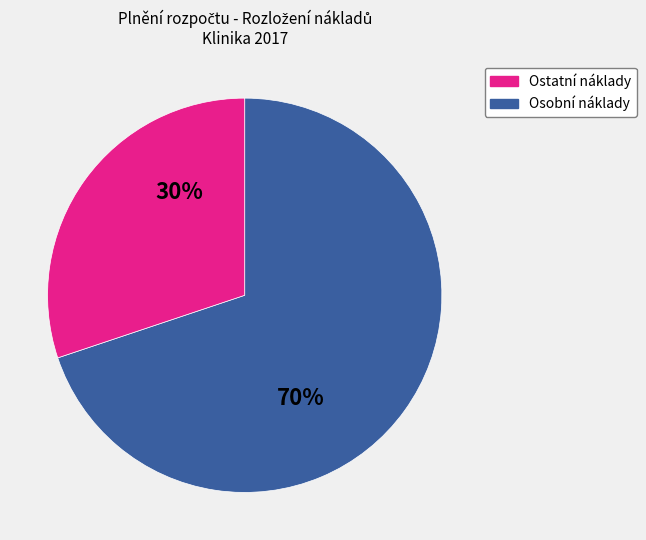

To the nearest percent, what is the difference between the largest and smallest slice percentages?

40%